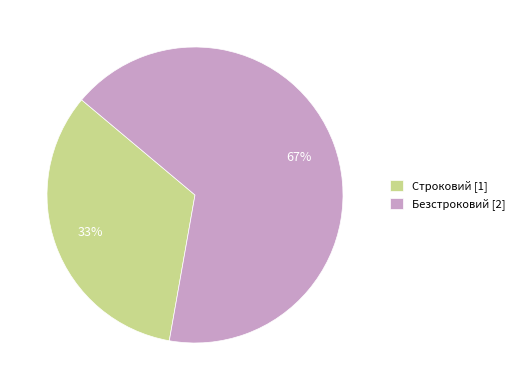

Count the number of slices in the pie.

2